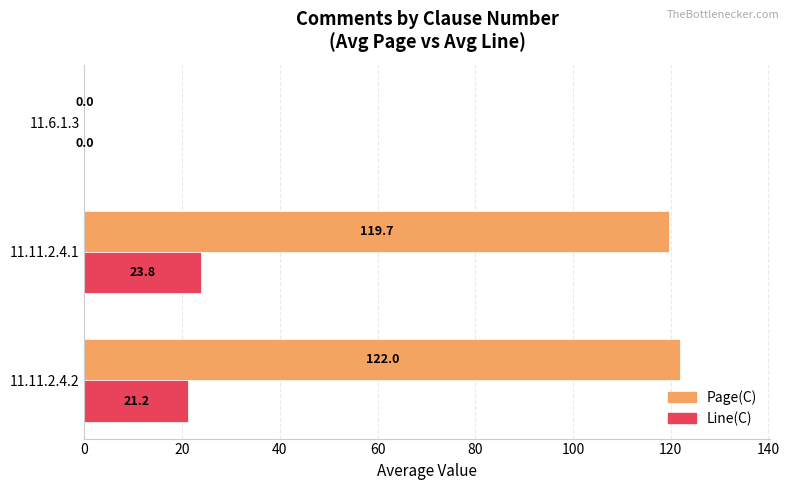

Between 11.11.2.4.2 and 11.6.1.3, which series saw the biggest shift?

Page(C)